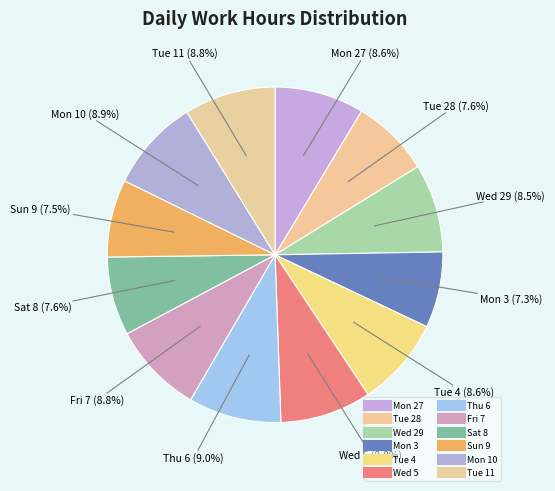

How many segments does this pie chart have?

12